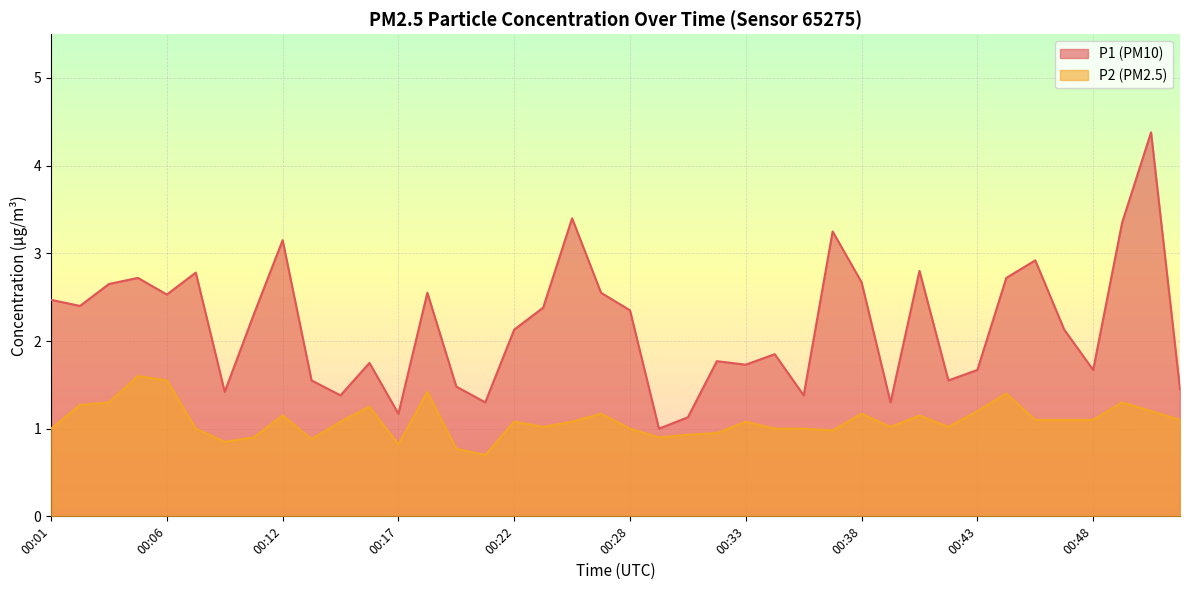

What is the average value of the P1 series?

2.2